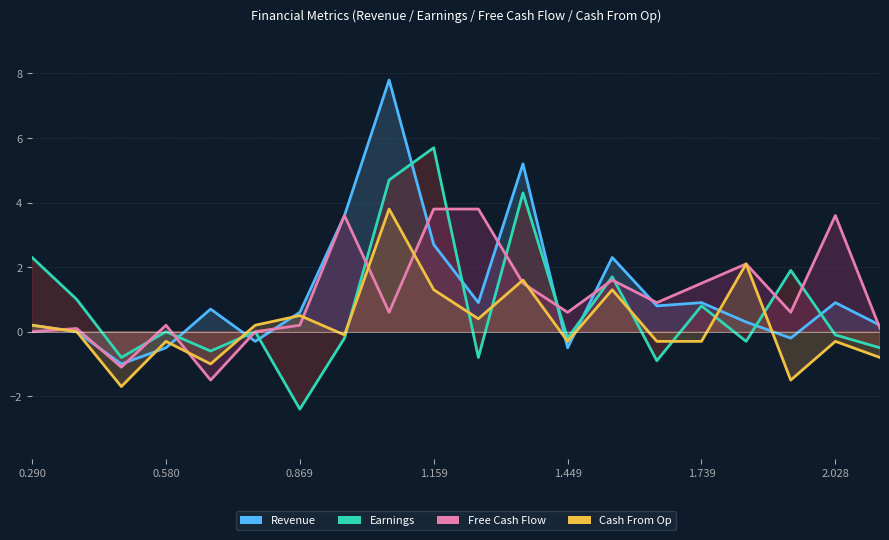

At how many categories does at least one series exceed 0?

19